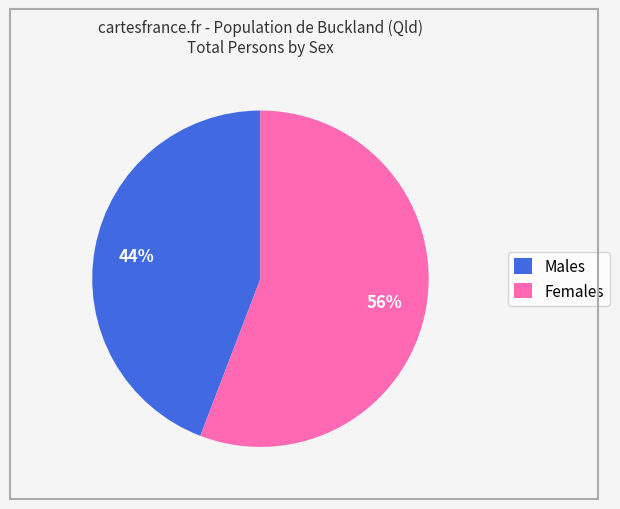

The Females slice represents 61% of the pie. True or false?

False